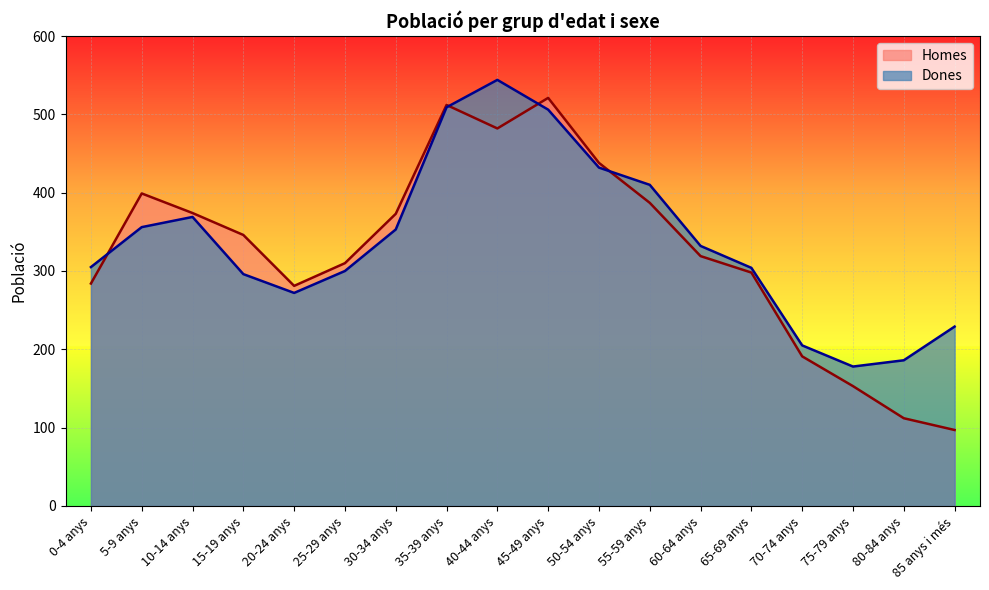

At which label is Dones closest to 361?

5-9 anys